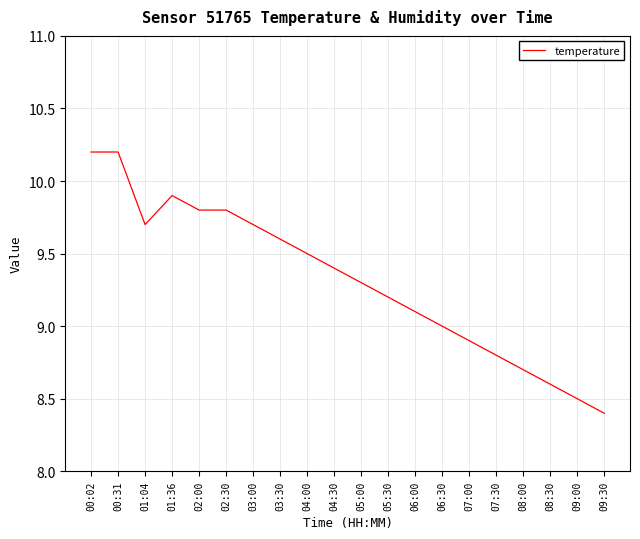

Does the chart display data point markers on the line(s)?

No